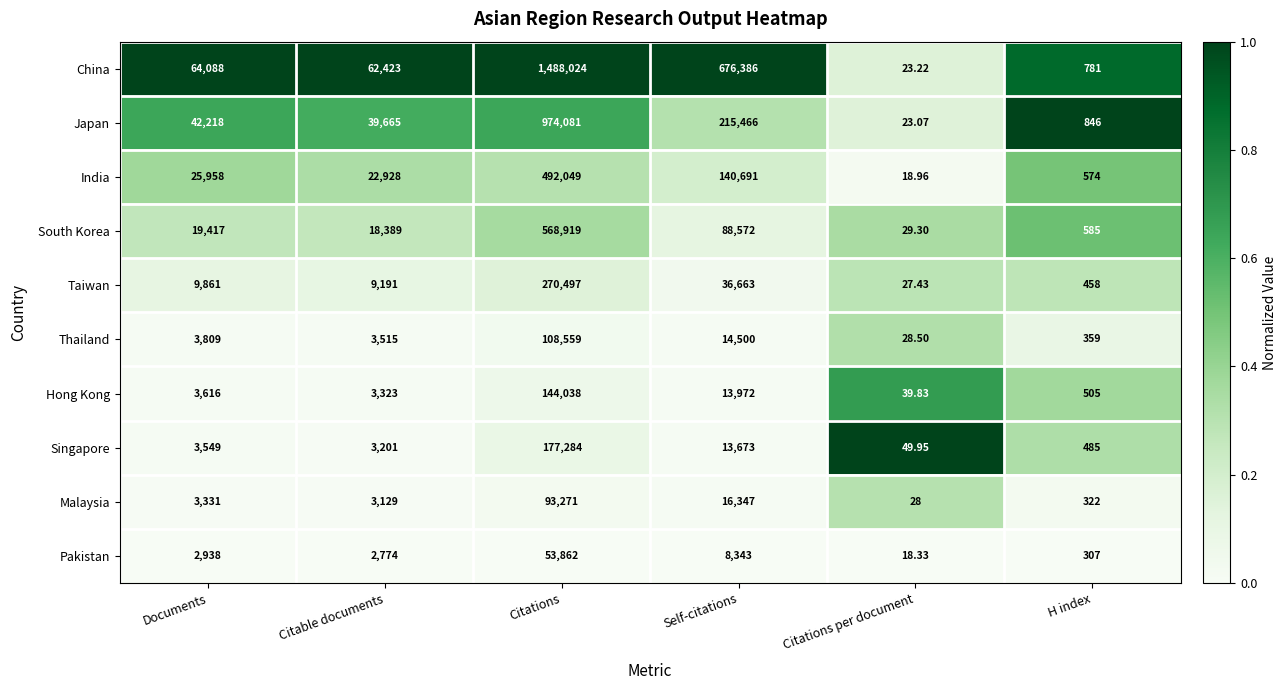

Which series has the widest spread of values?

China